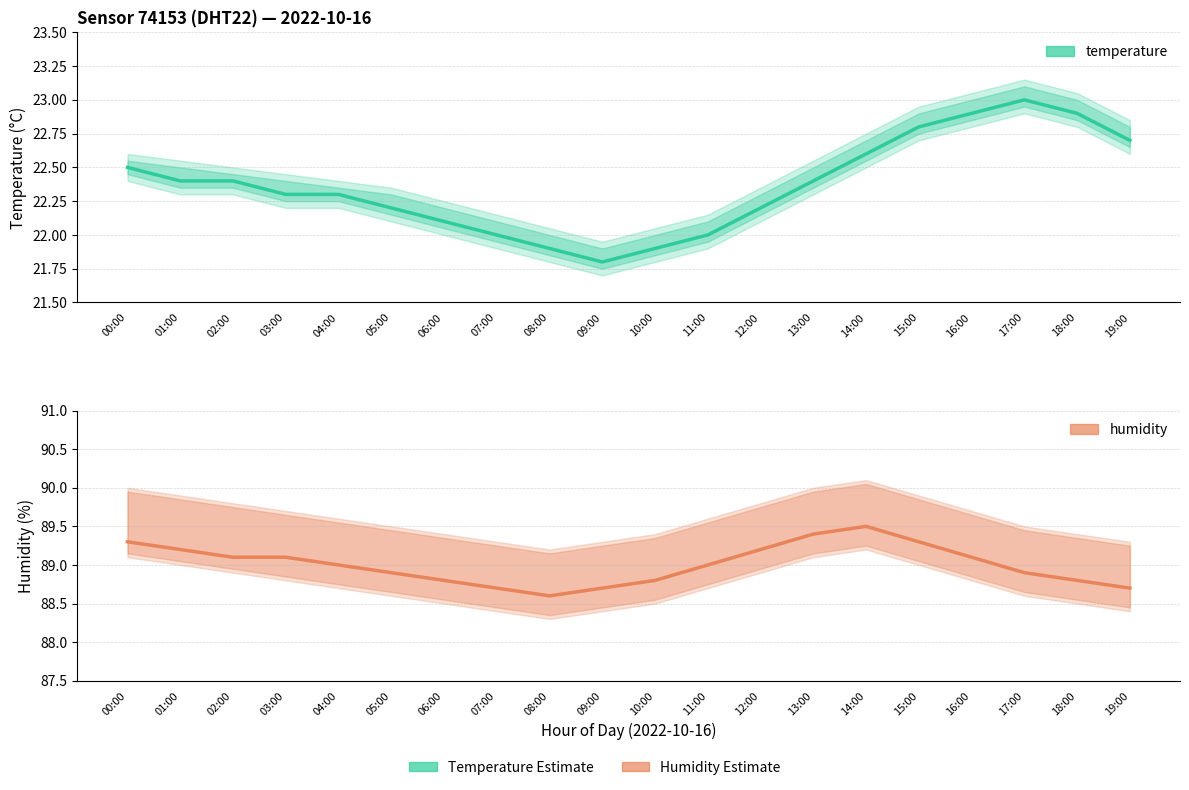

What is the difference between the highest and lowest values at 08:00?

66.7